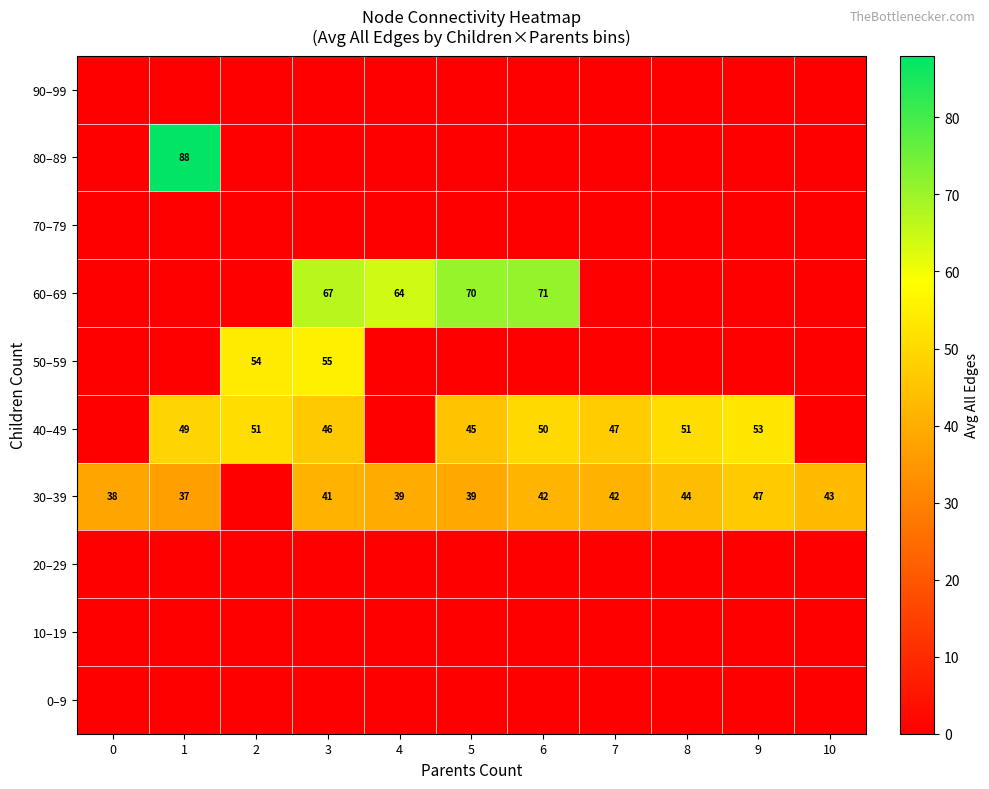

How many series are shown in this chart?

10